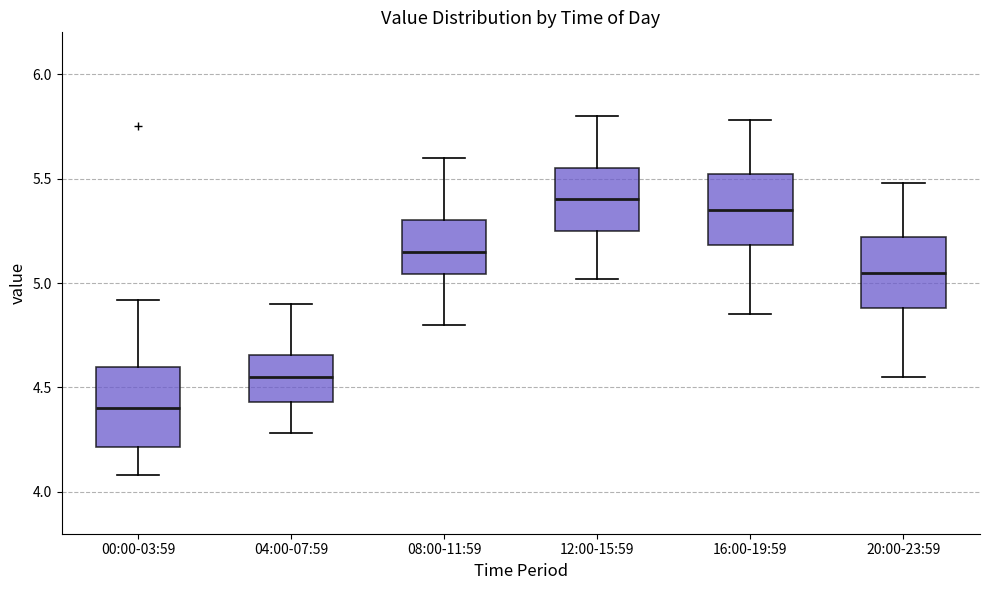

Which box has the lowest median line?

00:00-03:59